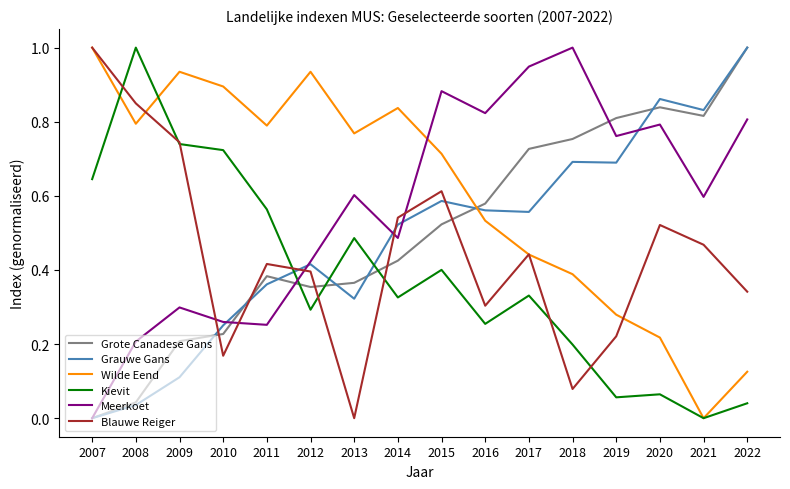

The value of Meerkoet at 2018 is 0.2. True or false?

False